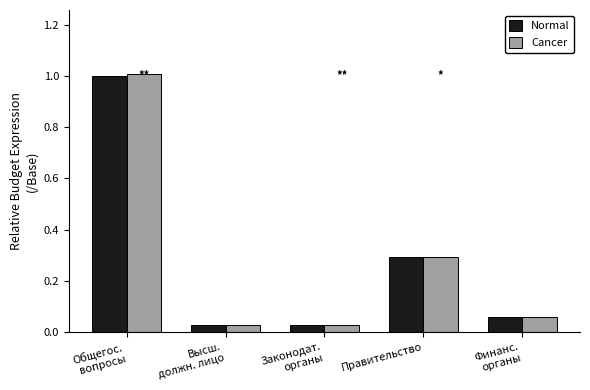

Which label corresponds to the largest value in the chart?

Общегос.
вопросы